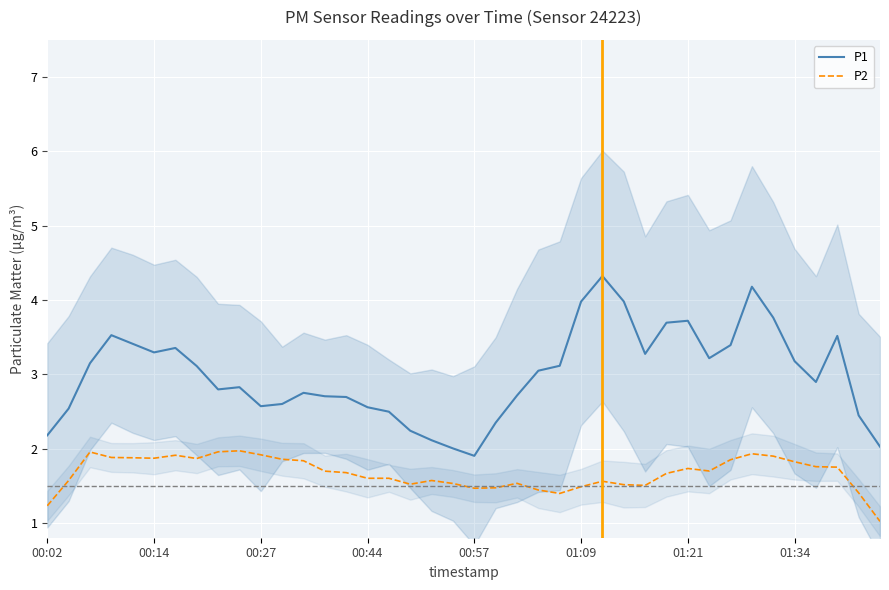

Reading left to right, transcribe all the data shown in this chart.

P1: 2.2	2.5	3.1	3.5	3.4	3.3	3.4	3.1	2.8	2.8	2.6	2.6	2.8	2.7	2.7	2.6	2.5	2.2	2.1	2.0	1.9	2.3	2.7	3.0	3.1	4.0	4.3	4.0	3.3	3.7	3.7	3.2	3.4	4.2	3.8	3.2	2.9	3.5	2.4	2.0
P2: 1.2	1.6	2.0	1.9	1.9	1.9	1.9	1.9	2.0	2.0	1.9	1.9	1.8	1.7	1.7	1.6	1.6	1.5	1.6	1.5	1.5	1.5	1.5	1.4	1.4	1.5	1.6	1.5	1.5	1.7	1.7	1.7	1.9	1.9	1.9	1.8	1.8	1.8	1.4	1.0